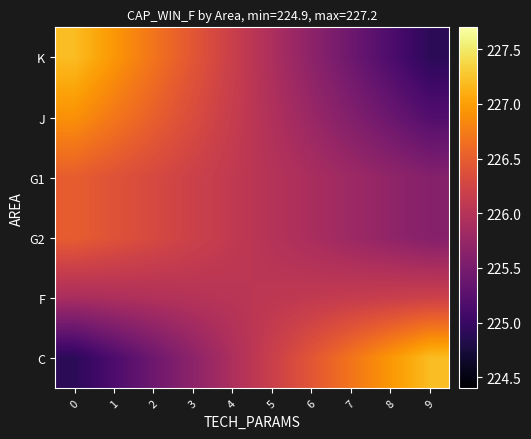

Reading left to right, extract all data points from this chart.

K: 0=227.2	1=226.9	2=226.7	3=226.4	4=226.2	5=225.9	6=225.7	7=225.4	8=225.2	9=224.9
J: 0=226.9	1=226.7	2=226.5	3=226.3	4=226.1	5=226.0	6=225.8	7=225.6	8=225.4	9=225.2
G1: 0=226.5	1=226.4	2=226.3	3=226.2	4=226.1	5=226.0	6=225.9	7=225.8	8=225.7	9=225.6
G2: 0=226.5	1=226.4	2=226.3	3=226.2	4=226.1	5=226.0	6=225.9	7=225.8	8=225.7	9=225.6
F: 0=225.9	1=225.9	2=226.0	3=226.0	4=226.0	5=226.1	6=226.1	7=226.1	8=226.2	9=226.2
C: 0=224.9	1=225.2	2=225.4	3=225.7	4=225.9	5=226.2	6=226.4	7=226.7	8=226.9	9=227.2